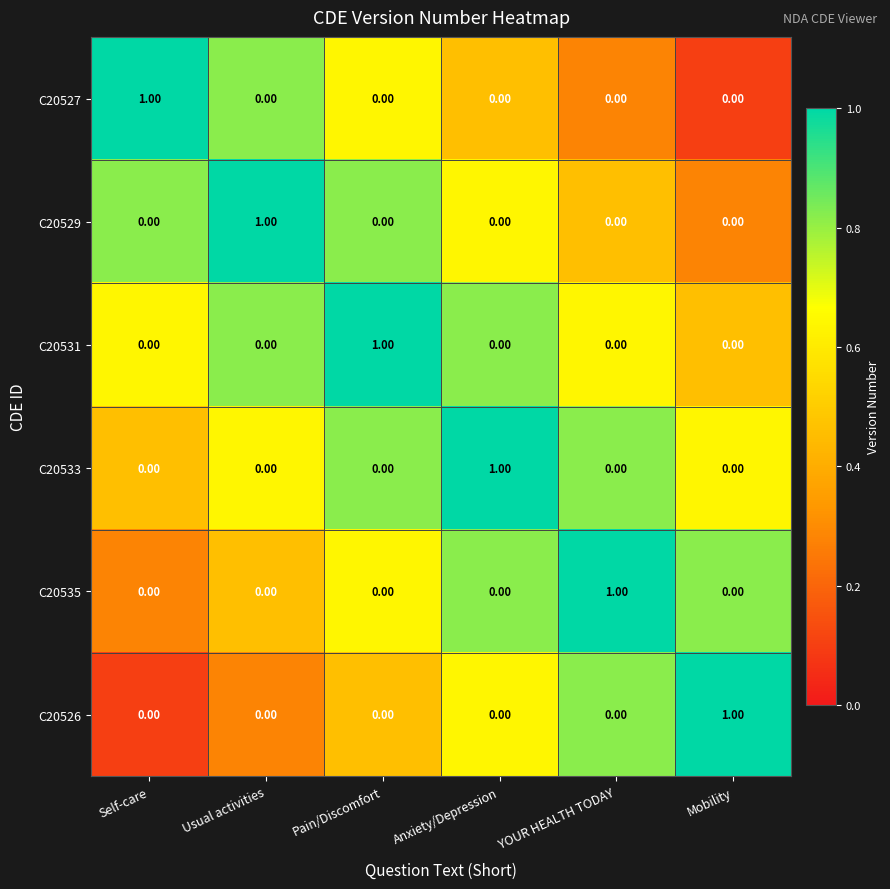

What is the smallest value displayed?

0